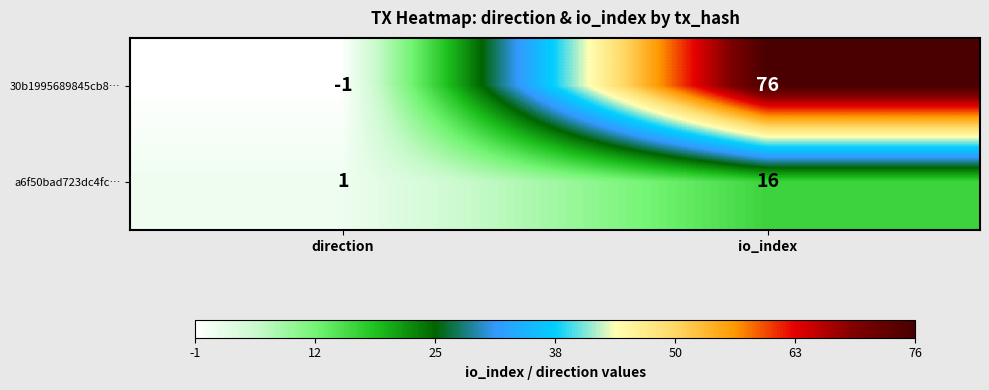

Which series has the largest total across all categories?

30b1995689845cb8…